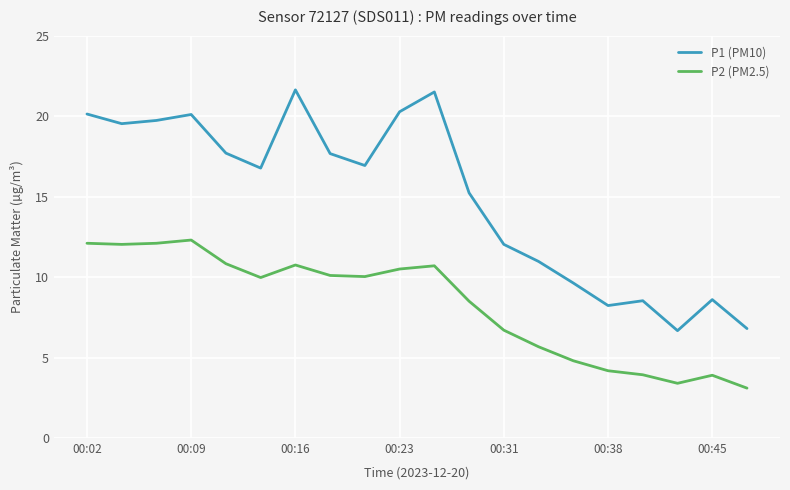

Does the chart display data point markers on the line(s)?

No